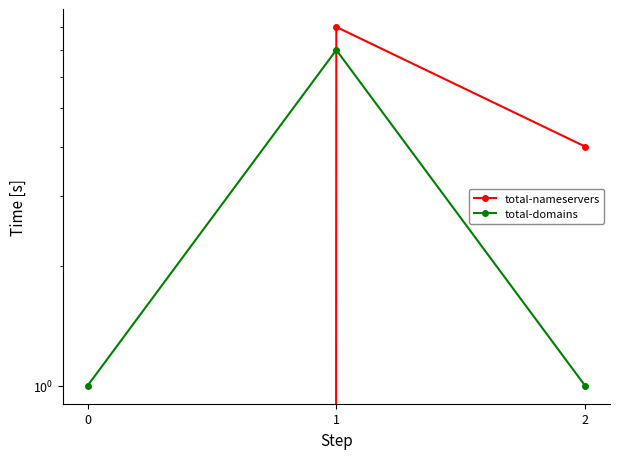

List the labels in order of total-domains value, largest first.

1, 0, 2